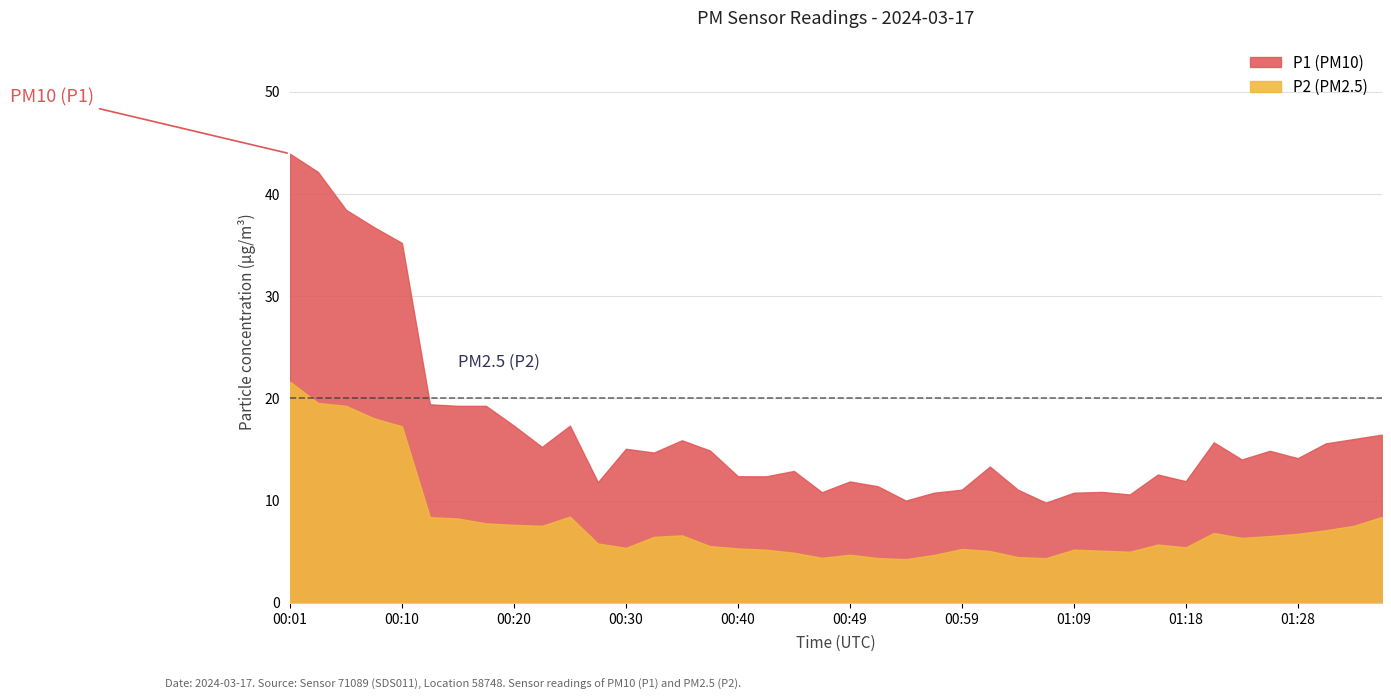

Where is P1 nearest to the value 26?

00:13